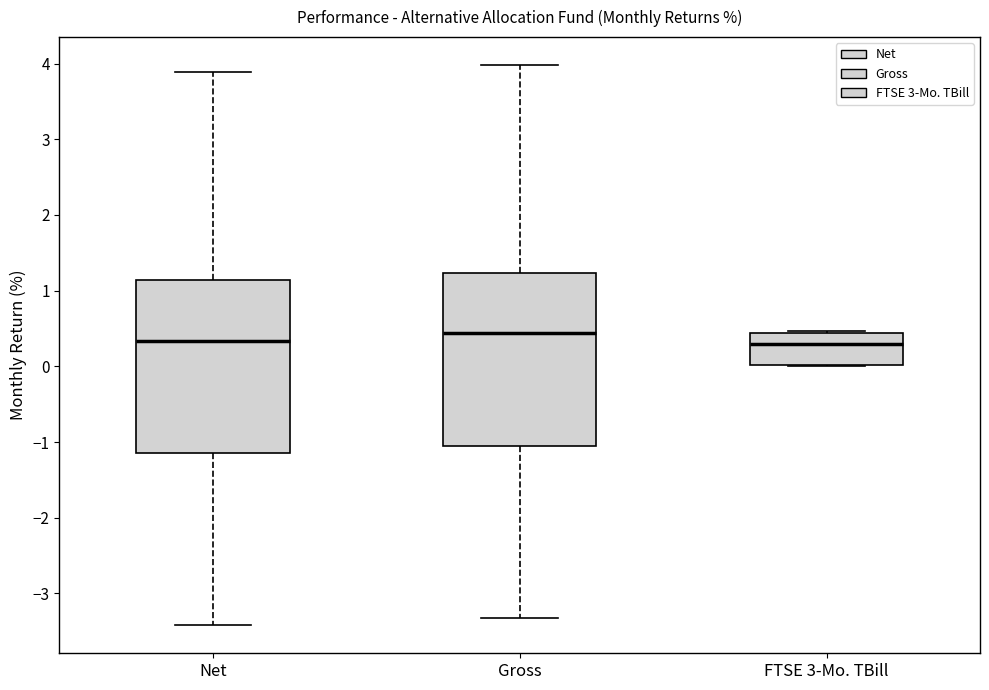

Reading left to right, transcribe this box plot: for each box, give where its median line is, the range the box spans, and where its two whiskers end, as read against the y-axis. The values are not printed on the chart, so give them approximately, as read against the axis.

Net: median 0.3, box -1.1 to 1.1, whiskers -3.4 to 3.9
Gross: median 0.4, box -1.1 to 1.2, whiskers -3.3 to 4.0
FTSE 3-Mo. TBill: median 0.3, box 0.0 to 0.4, whiskers 0.0 to 0.5